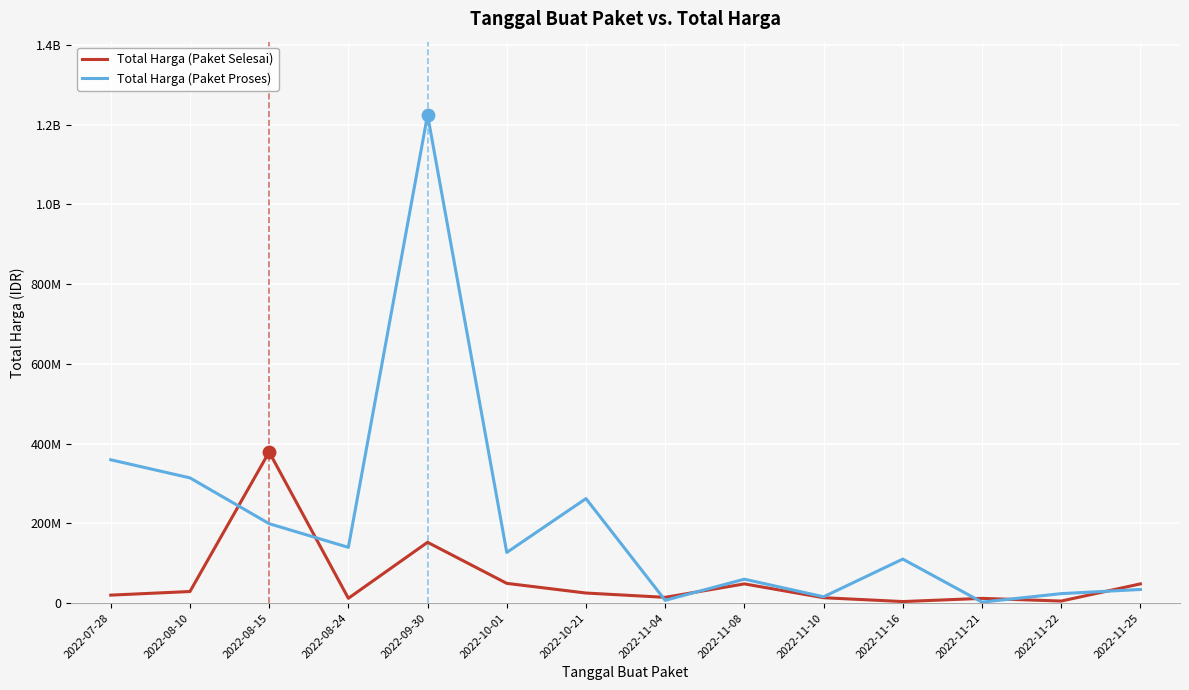

What are all the series names shown in the legend?

Total Harga (Paket Selesai), Total Harga (Paket Proses)